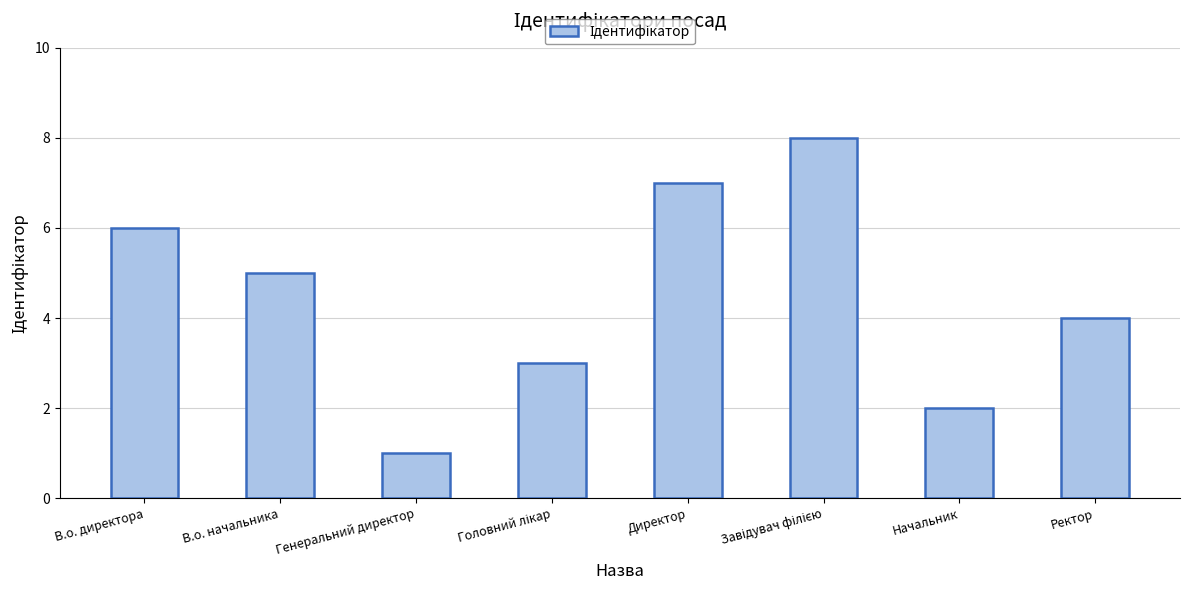

What position from the left is Начальник?

7